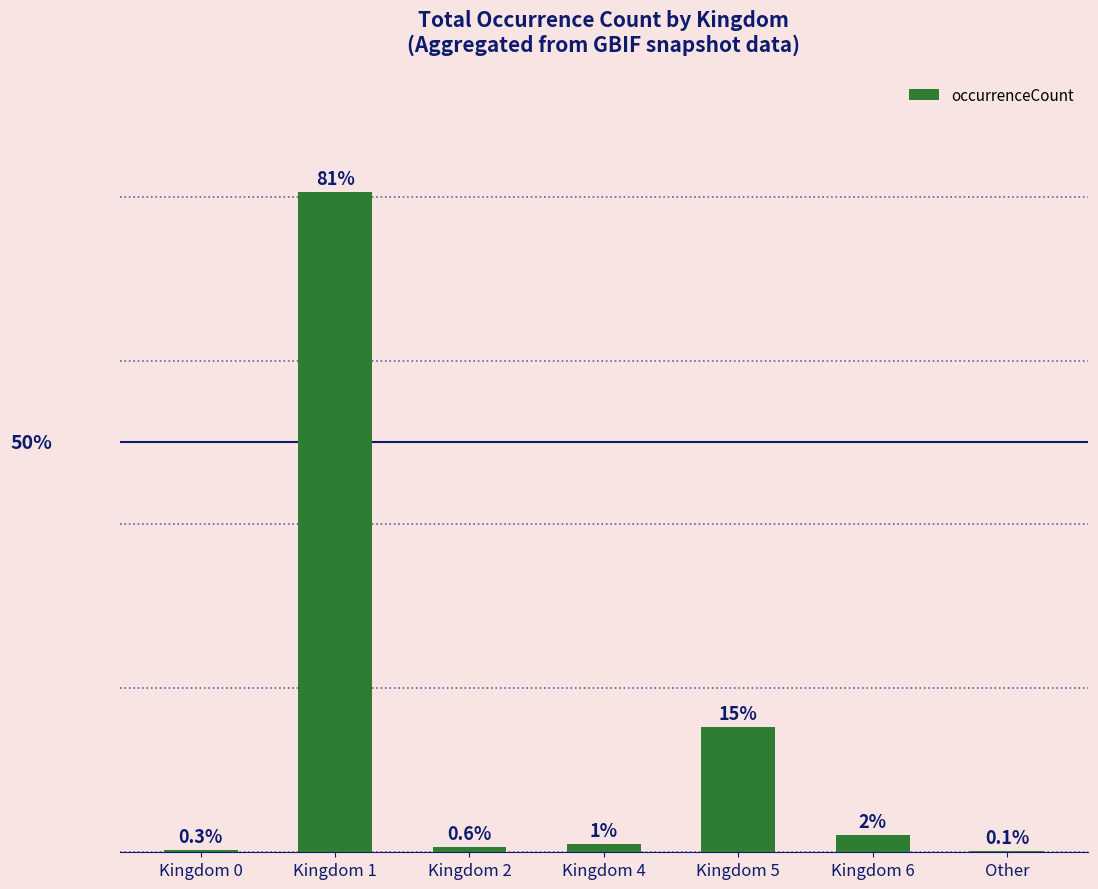

Where is the data nearest to the value 40?

Kingdom 5